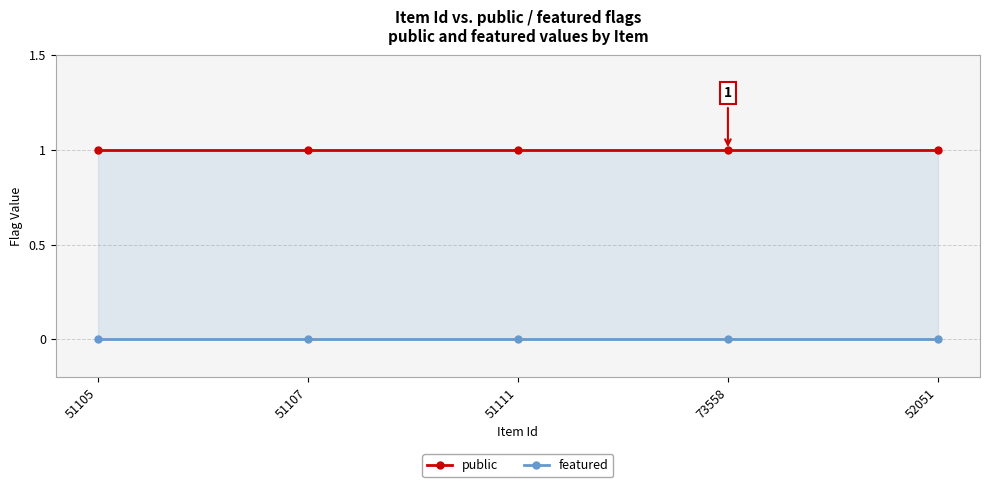

Is this an area chart (filled region under the line)?

No